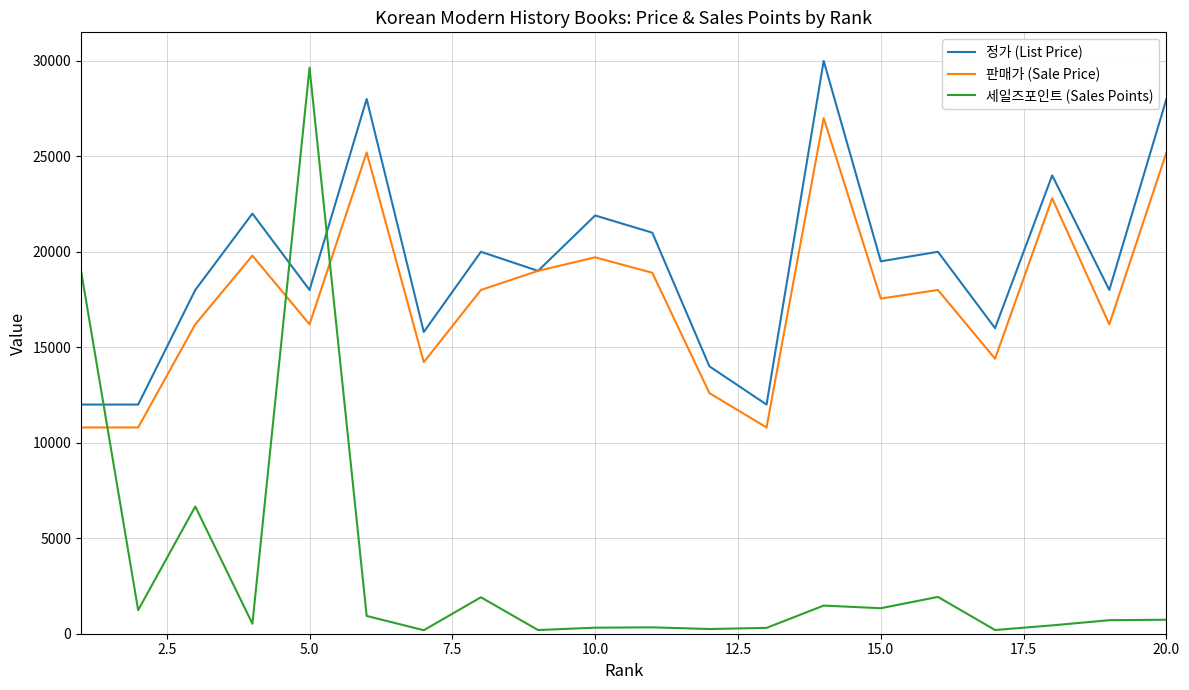

True or false: 판매가 (Sale Price) and 세일즈포인트 (Sales Points) cross at least once.

True